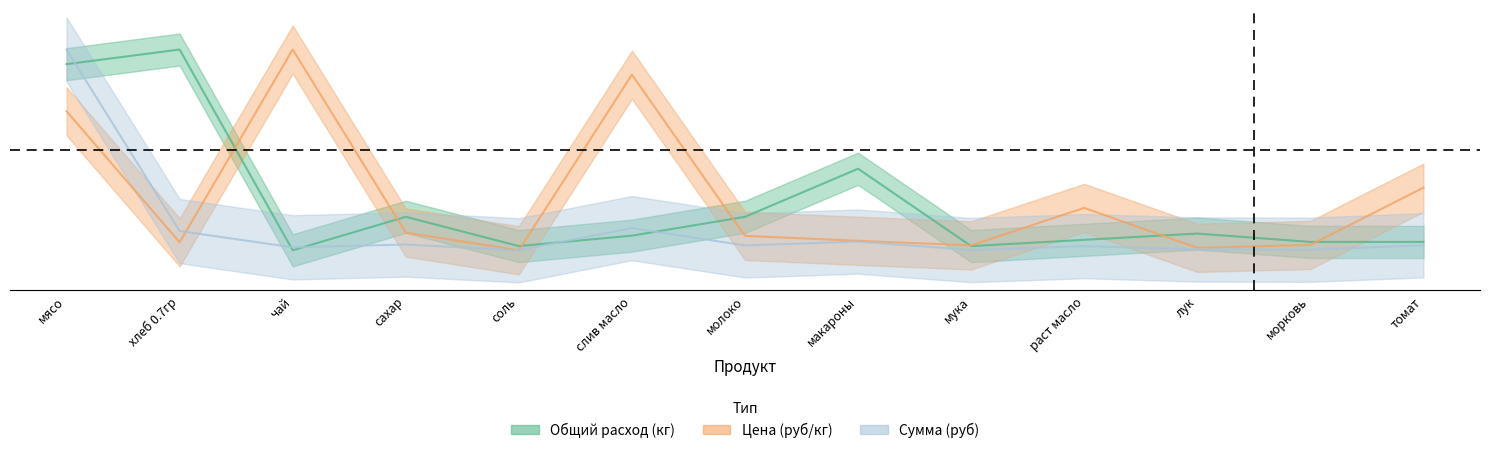

True or false: Общий расход (кг) has a value of 0.6 at хлеб 0.7гр.

False